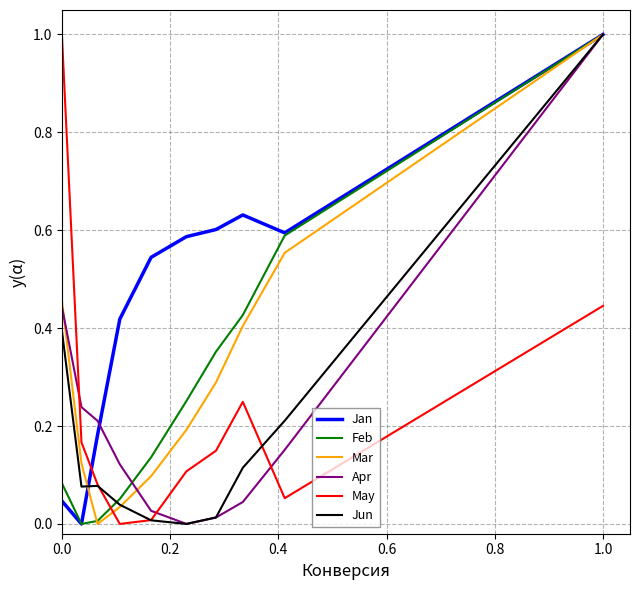

Is this an area chart (filled region under the line)?

No